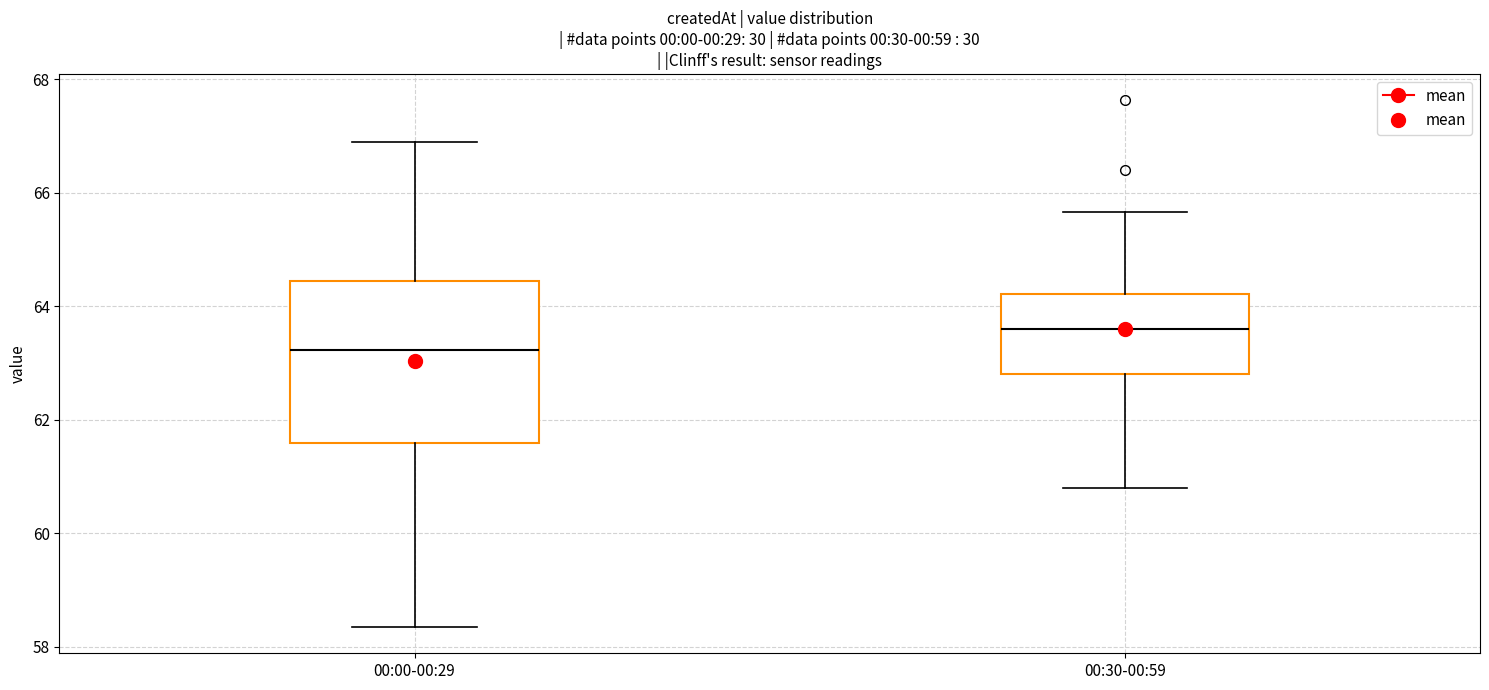

Reading left to right, read every box against the y-axis: the position of its median line, the range the box covers, and the ends of its whiskers. The values are not printed on the chart, so give them approximately, as read against the axis.

00:00-00:29: median 63.2, box 61.6 to 64.4, whiskers 58.4 to 66.8
00:30-00:59: median 63.6, box 62.8 to 64.2, whiskers 60.8 to 65.6